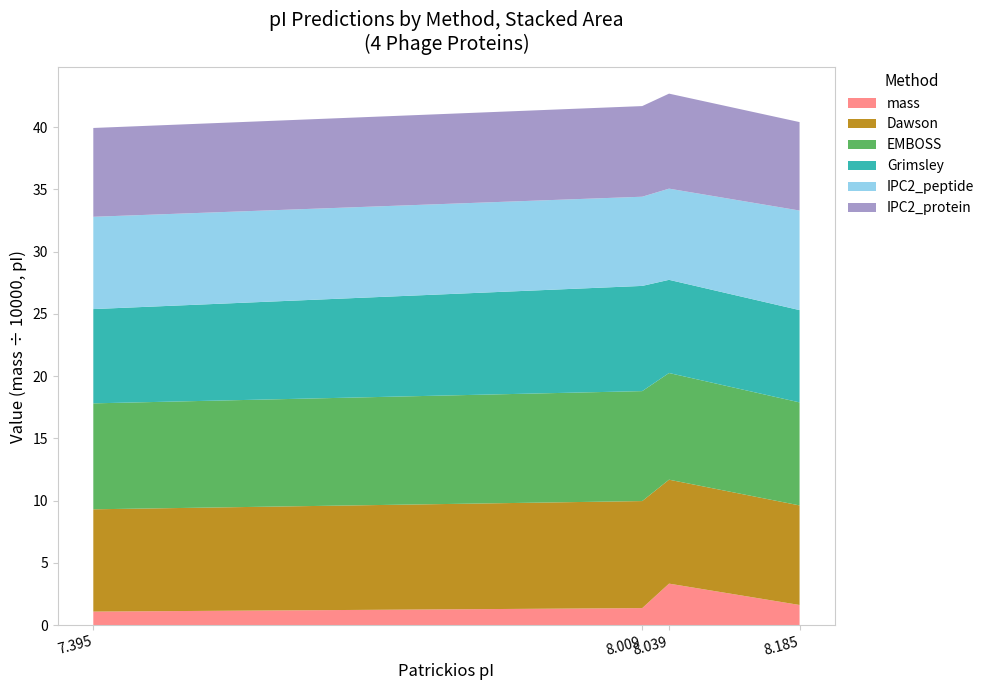

Reading left to right, transcribe all the data shown in this chart.

mass: A0A6M3BED2=16213.1	A0A6M3BEE0=33365.2	A0A6M3BEI5=13703.8	A0A6M3BEI8=10903.6
Dawson: A0A6M3BED2=8.0	A0A6M3BEE0=8.3	A0A6M3BEI5=8.6	A0A6M3BEI8=8.2
EMBOSS: A0A6M3BED2=8.3	A0A6M3BEE0=8.6	A0A6M3BEI5=8.8	A0A6M3BEI8=8.5
Grimsley: A0A6M3BED2=7.4	A0A6M3BEE0=7.5	A0A6M3BEI5=8.4	A0A6M3BEI8=7.6
IPC2_peptide: A0A6M3BED2=8.0	A0A6M3BEE0=7.3	A0A6M3BEI5=7.2	A0A6M3BEI8=7.4
IPC2_protein: A0A6M3BED2=7.1	A0A6M3BEE0=7.6	A0A6M3BEI5=7.3	A0A6M3BEI8=7.1